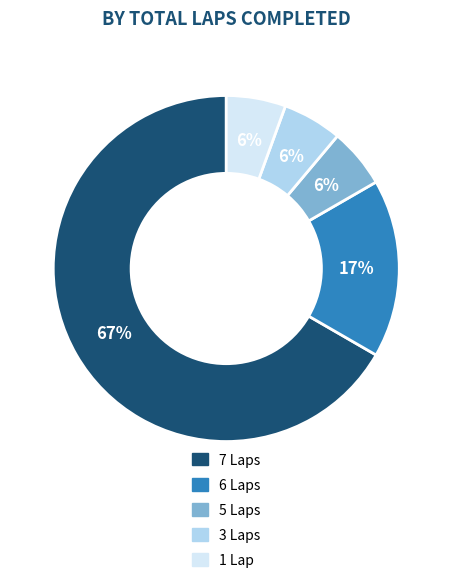

Is there any slice that represents more than half of the pie?

Yes